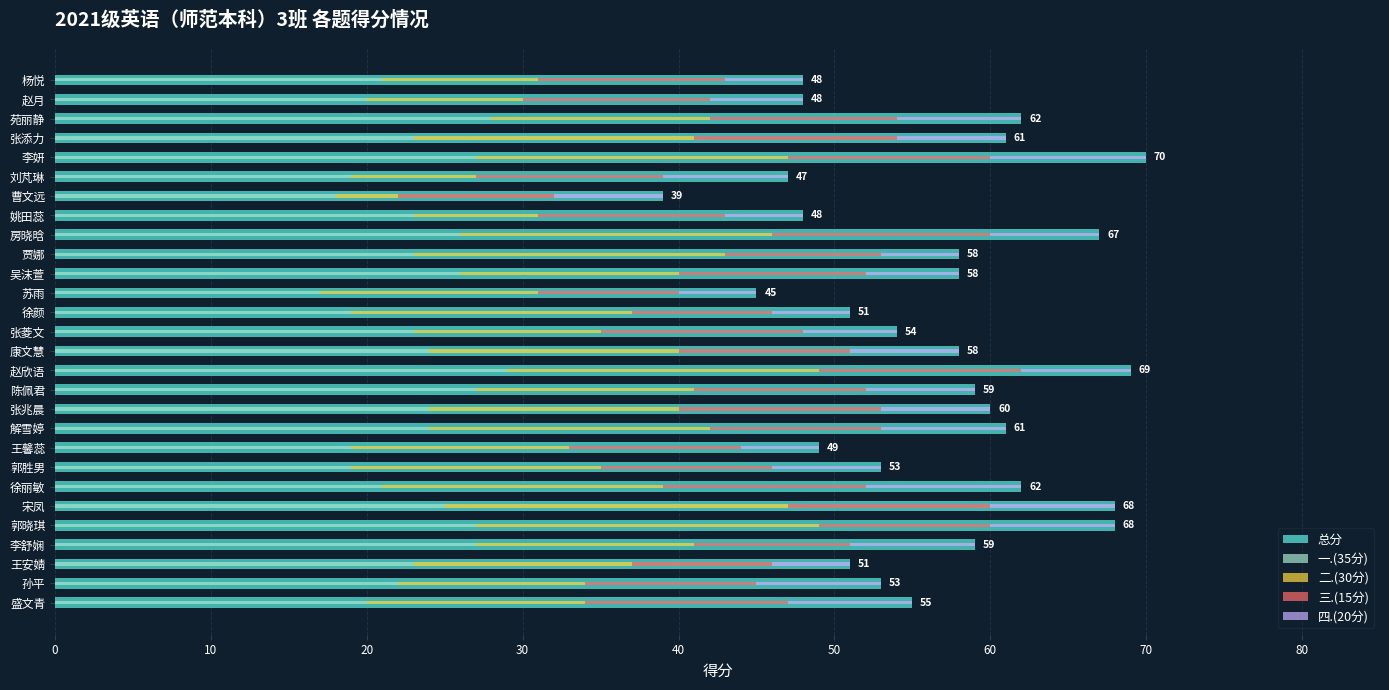

What is the greatest value displayed?

70